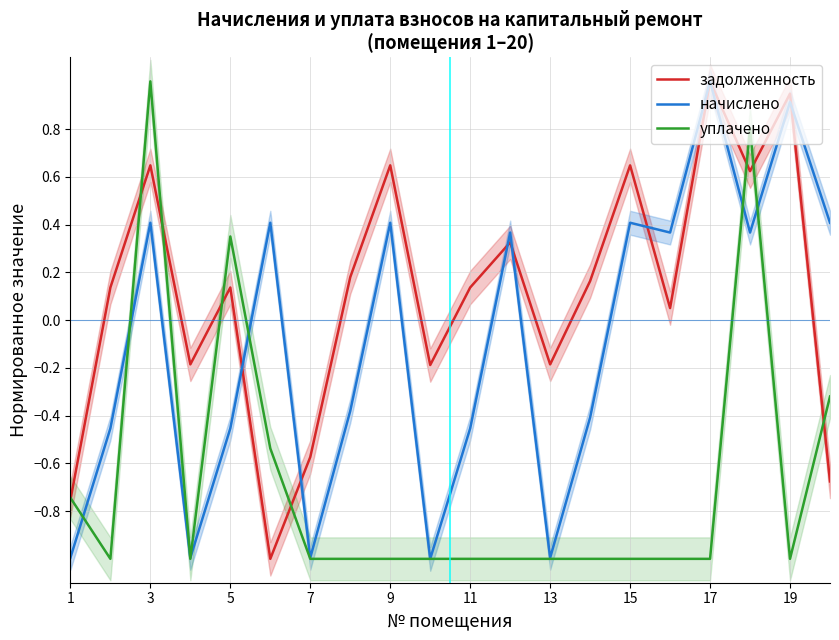

The задолженность series shows -0.2 at 13. True or false?

True